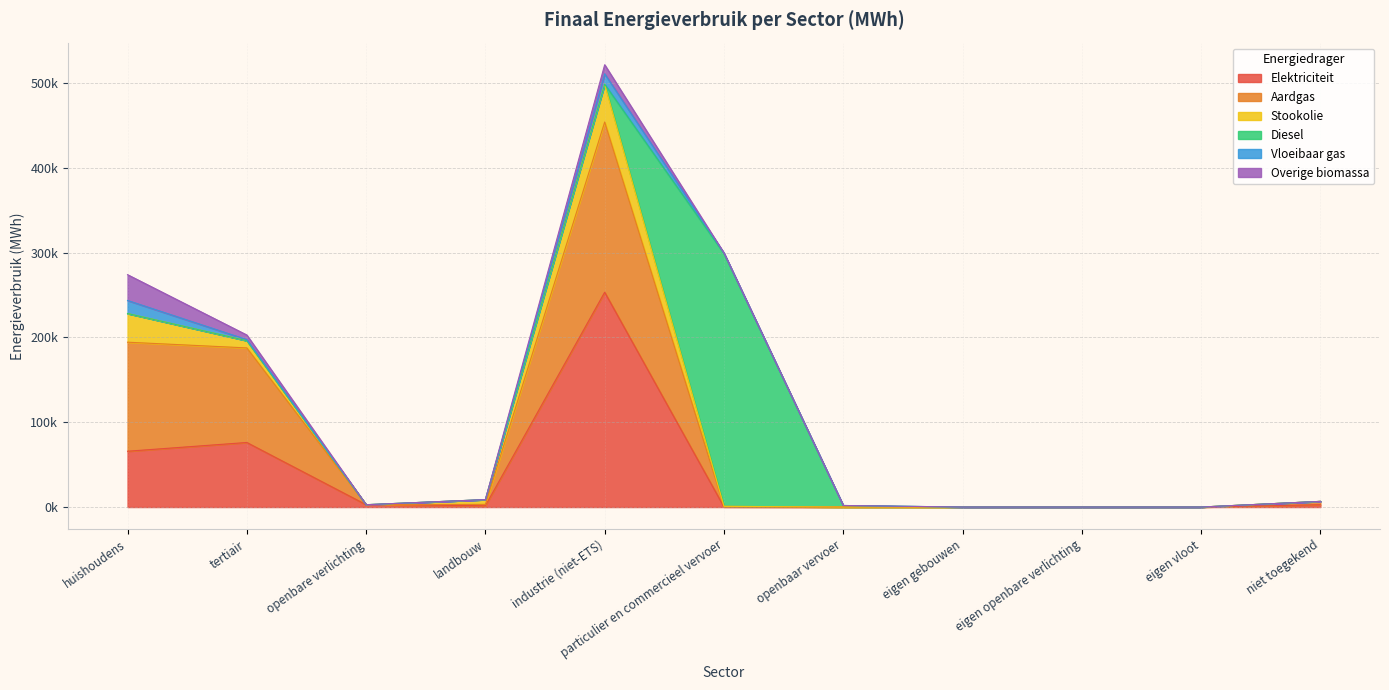

Which label corresponds to the smallest value in the chart?

openbaar vervoer